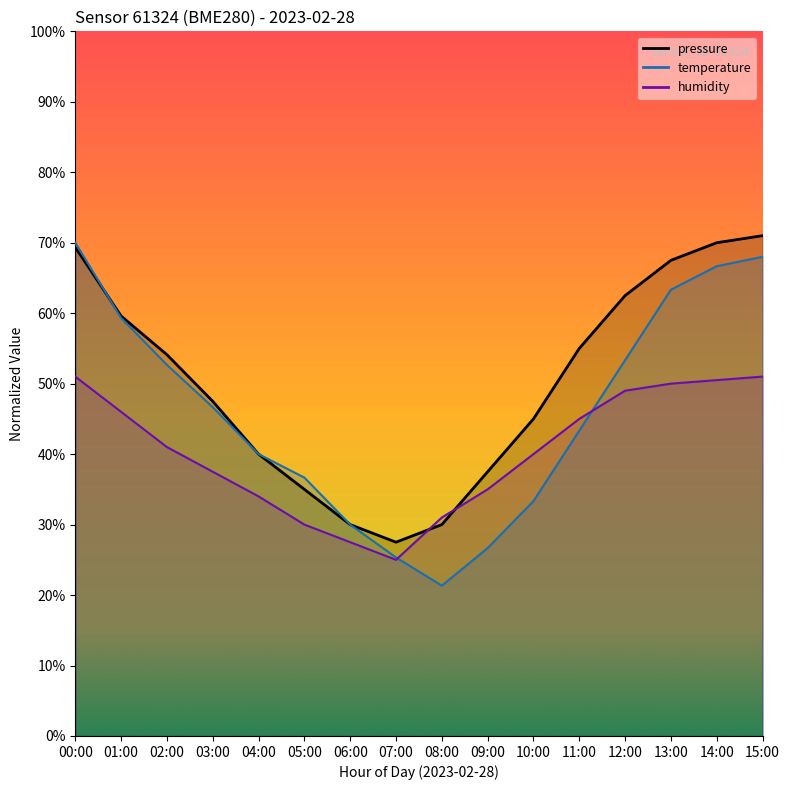

What is the label of the 2nd point from the left?

01:00